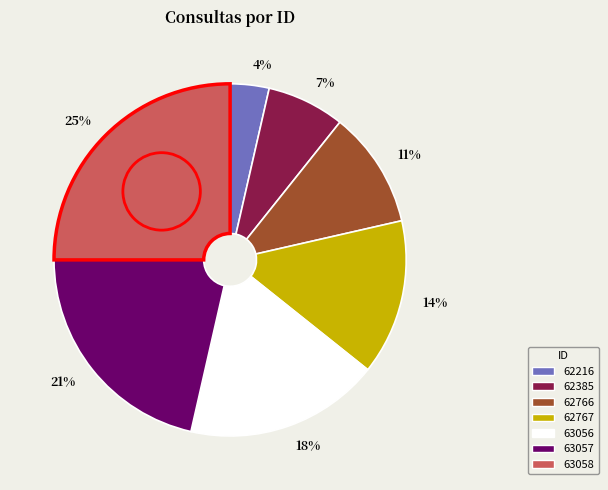

The 14% slice represents 4% of the pie. True or false?

False